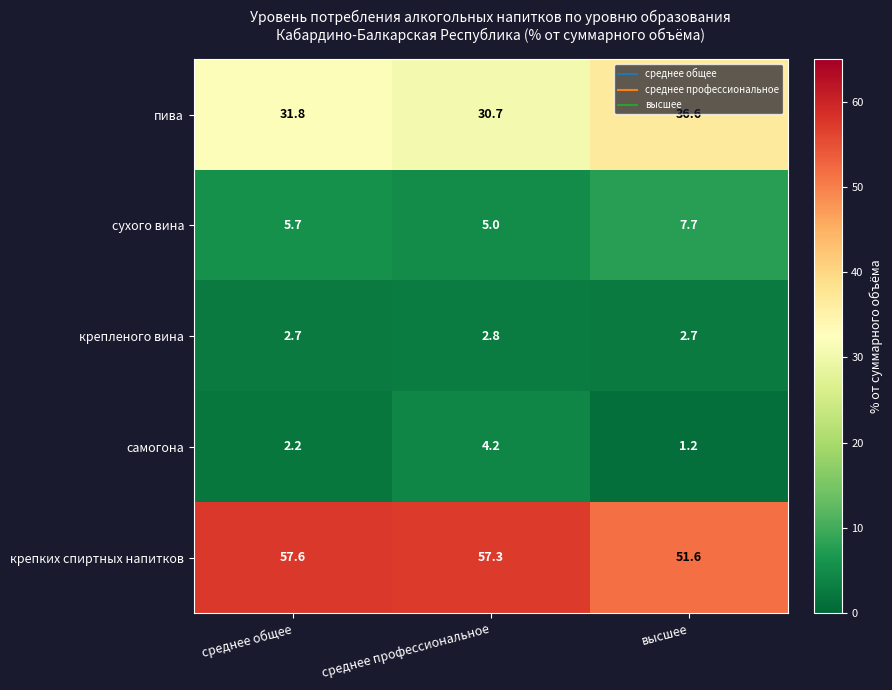

What is the difference between the maximum and minimum values in the самогона series?

3.0